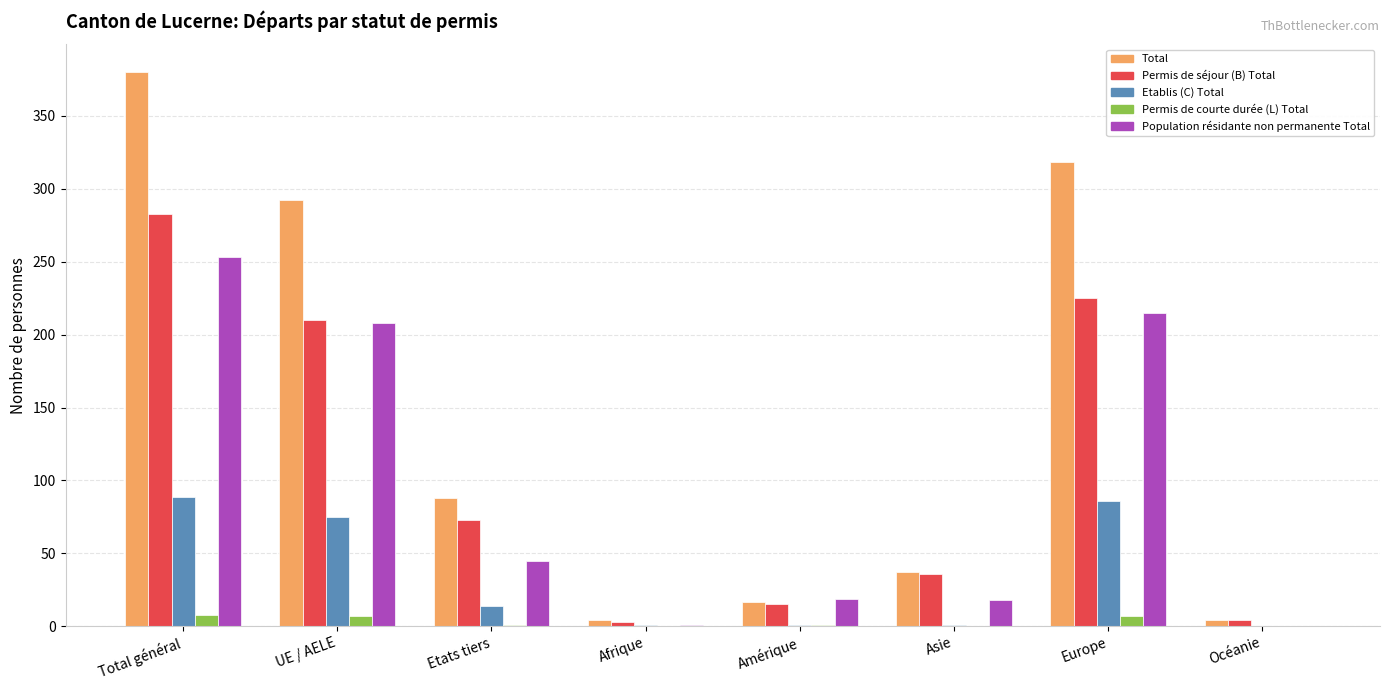

What is the sum of the Permis de séjour (B) Total values at Océanie and Total général?

287